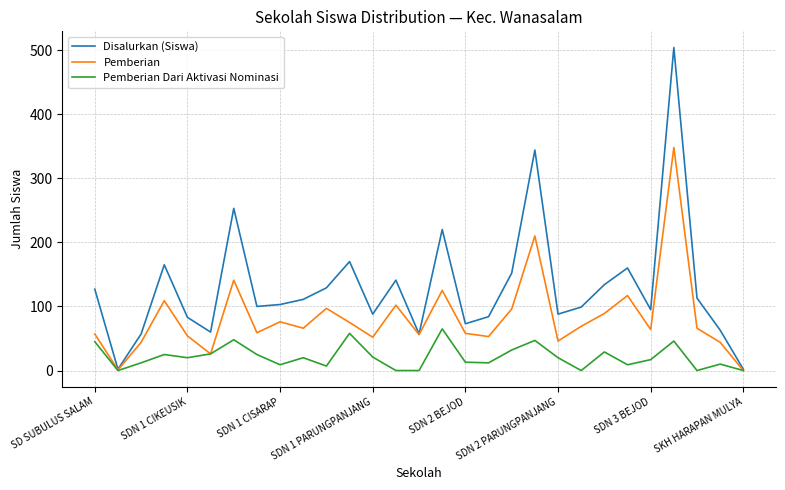

What is the sum of all Pemberian Dari Aktivasi Nominasi values?

616